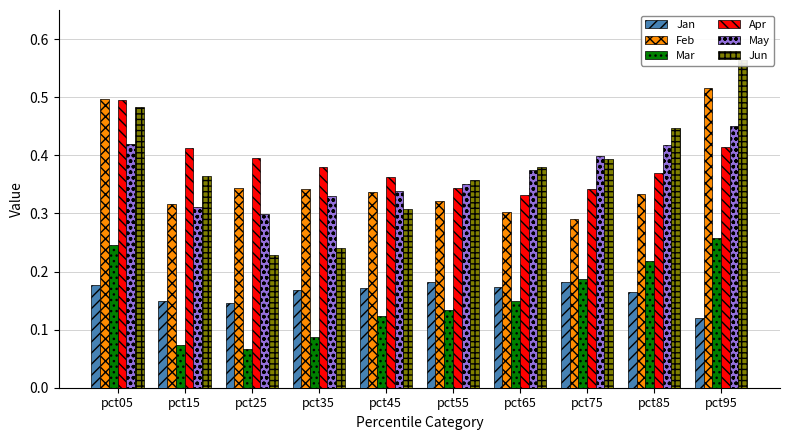

Between pct35 and pct45, which series saw the biggest shift?

Jun